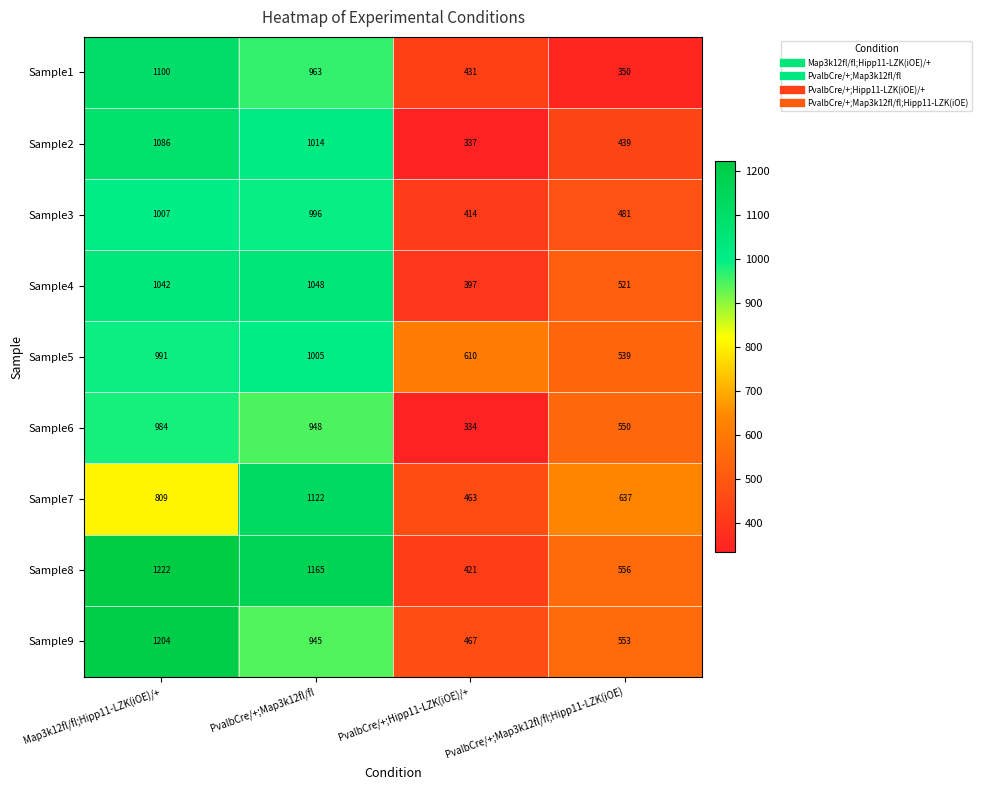

What is the difference between the Sample6 values at PvalbCre/+;Map3k12fl/fl;Hipp11-LZK(iOE) and PvalbCre/+;Hipp11-LZK(iOE)/+?

216